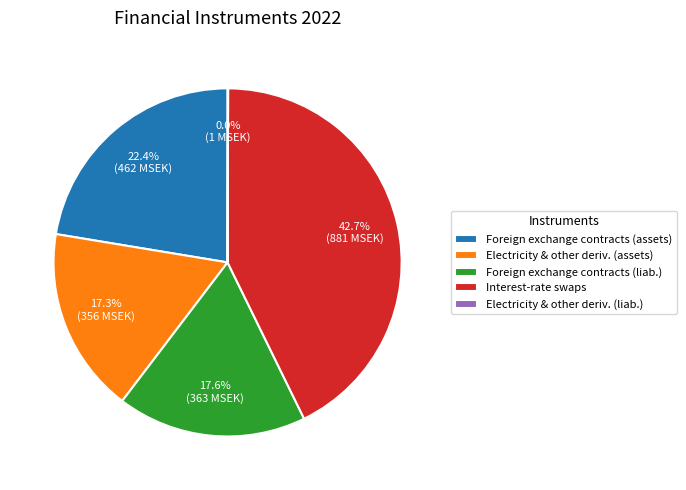

Do Foreign exchange contracts (assets) and Electricity & other deriv. (assets) together represent more than half of the pie?

No